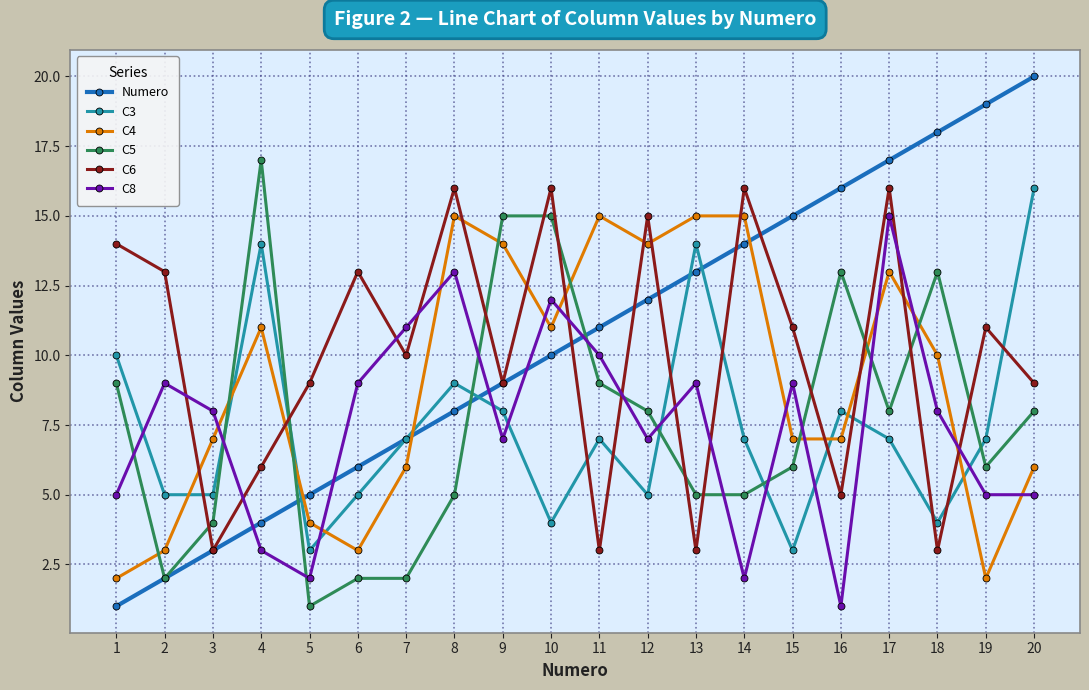

True or false: C3 has a value of 16 at 20.

True